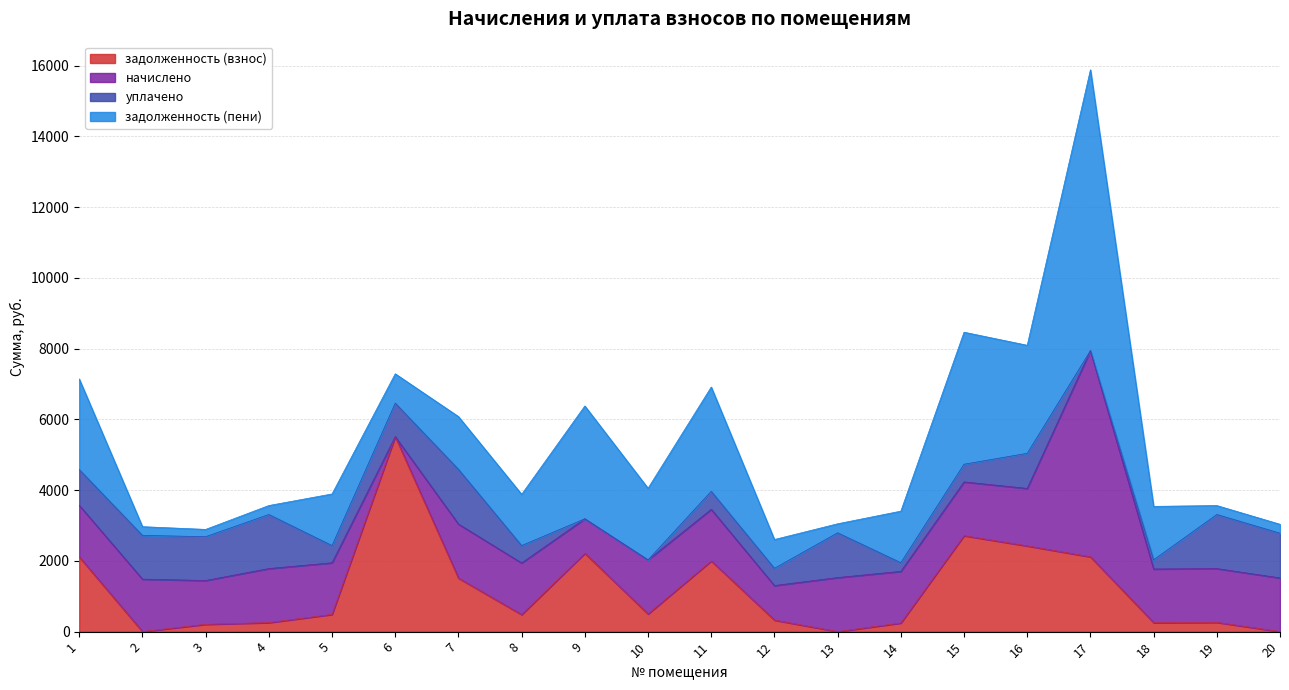

True or false: начислено has more than 2 points higher than both neighbors.

True